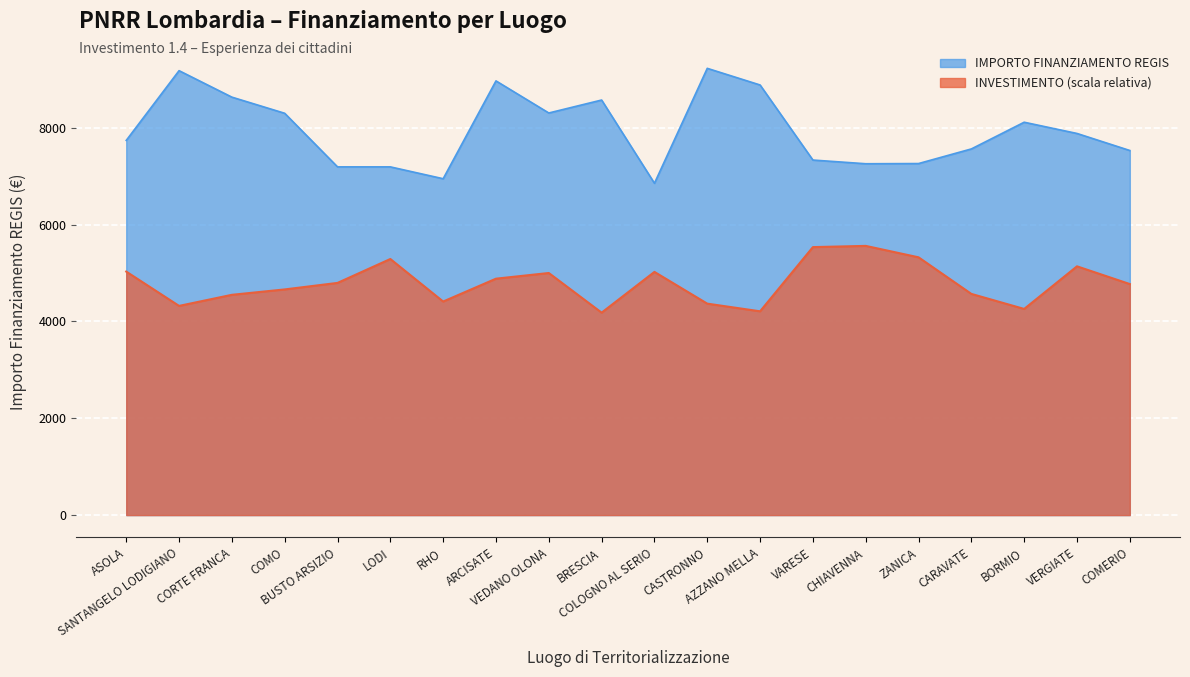

Which series changed the most between BUSTO ARSIZIO and COMERIO?

IMPORTO FINANZIAMENTO REGIS